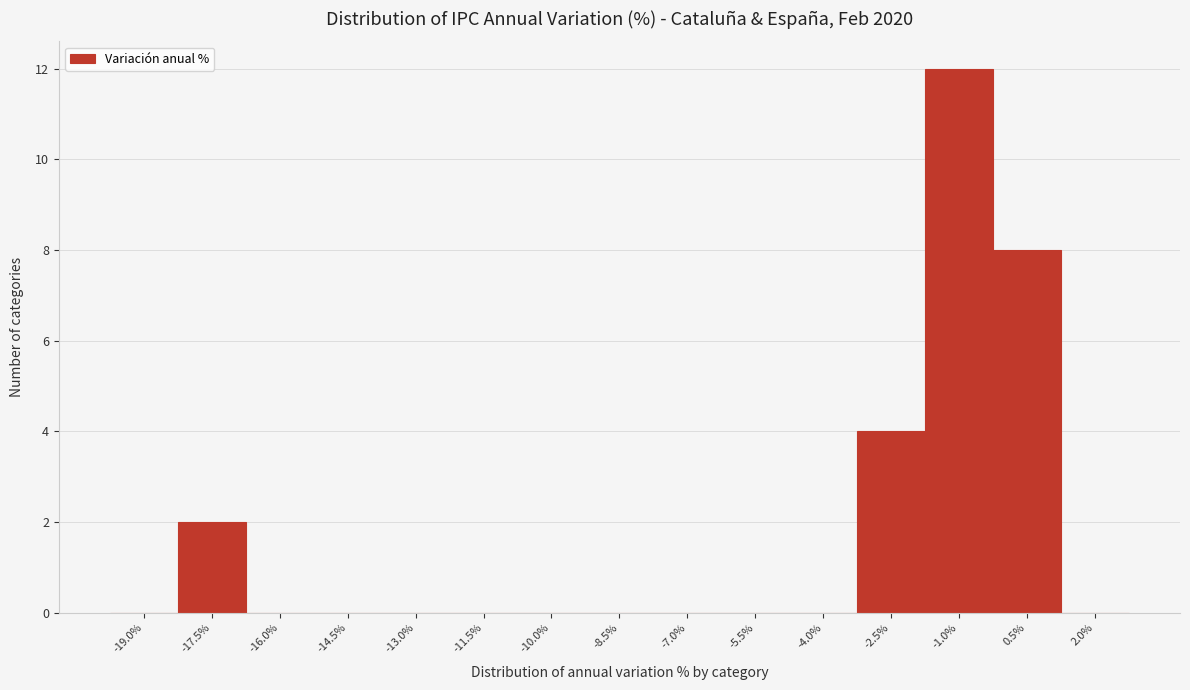

Reading right to left, transcribe all the data shown in this chart.

2.0%=0	0.5%=8	-1.0%=12	-2.5%=4	-4.0%=0	-5.5%=0	-7.0%=0	-8.5%=0	-10.0%=0	-11.5%=0	-13.0%=0	-14.5%=0	-16.0%=0	-17.5%=2	-19.0%=0